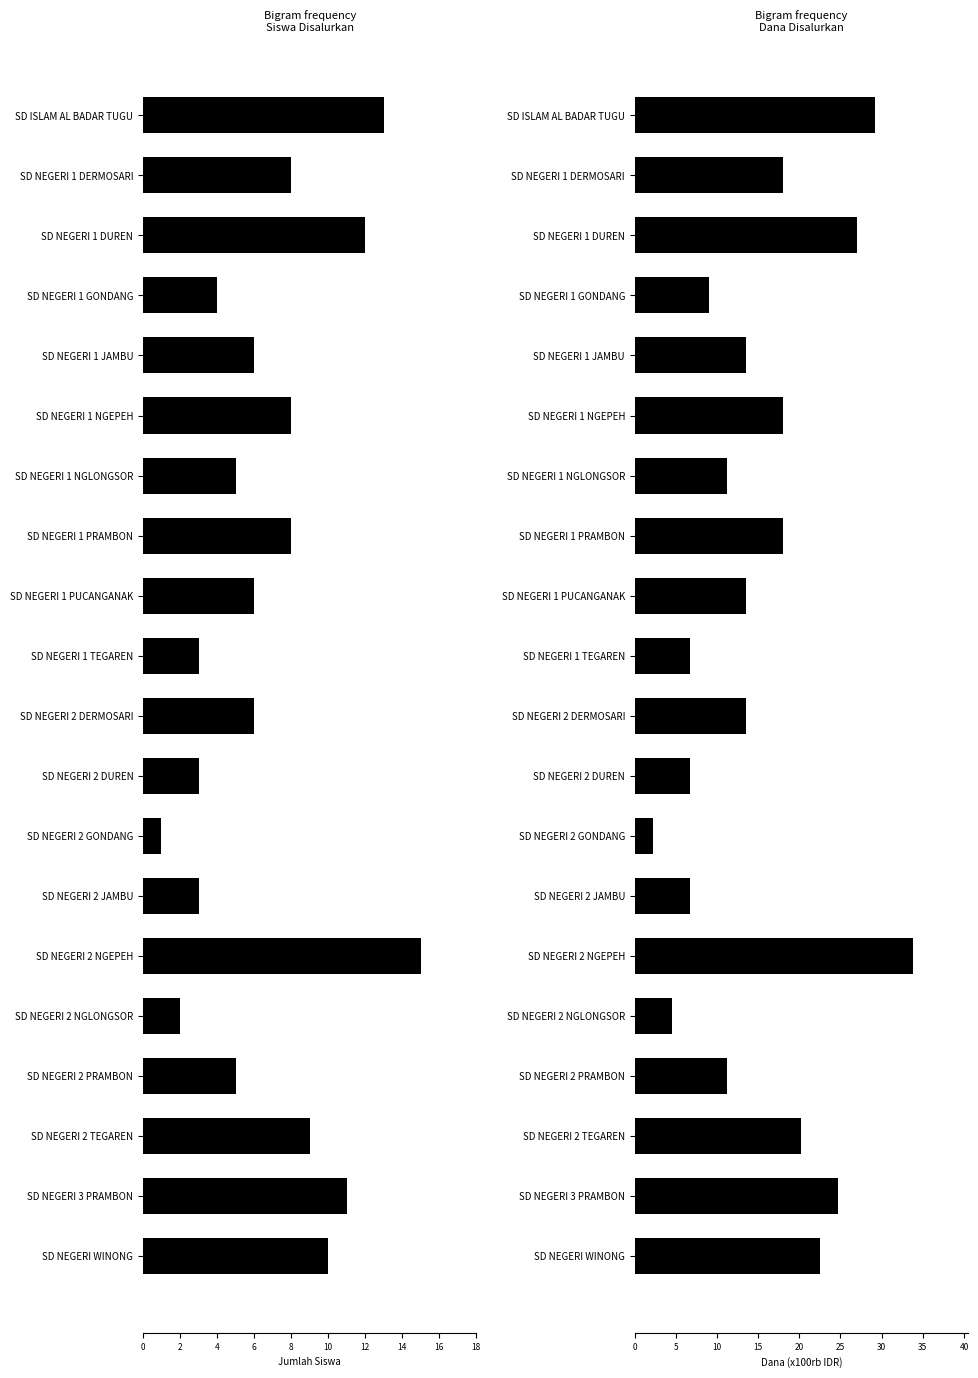

Does the chart contain any negative values?

No